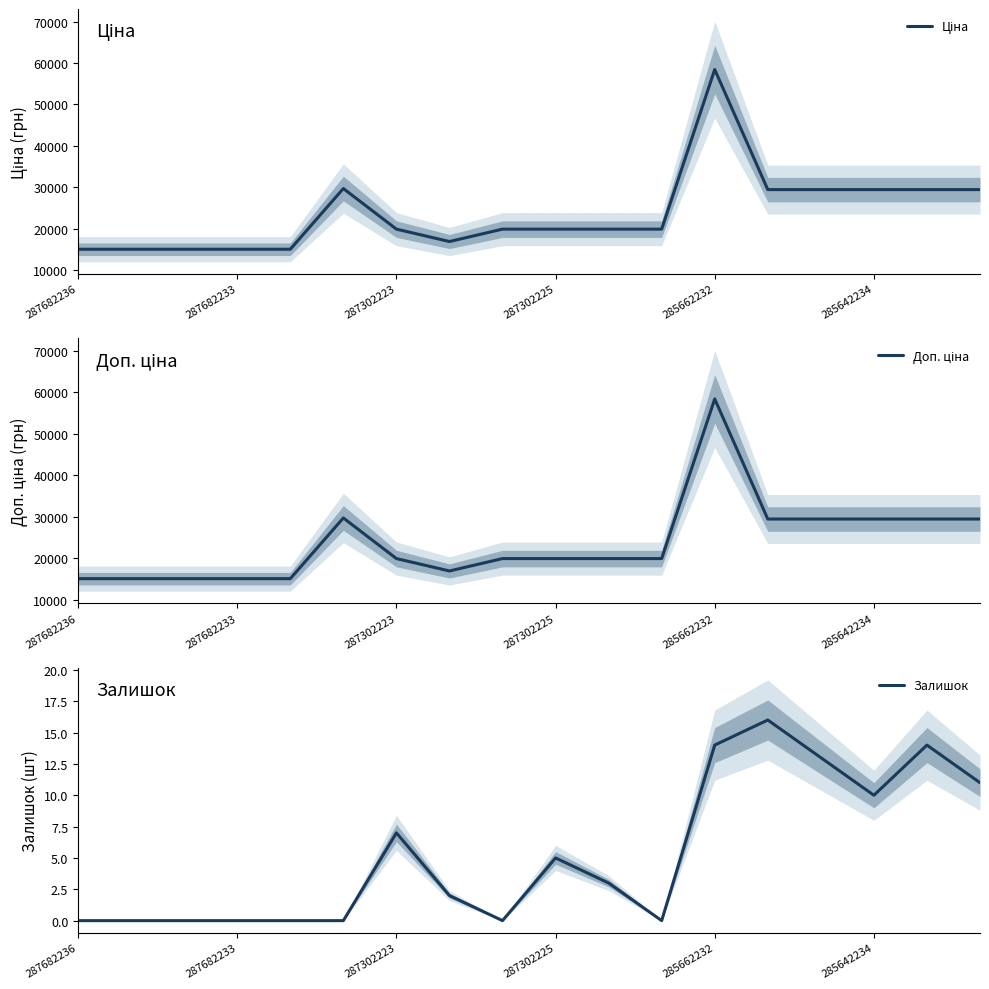

What is the greatest value displayed?

58426.5